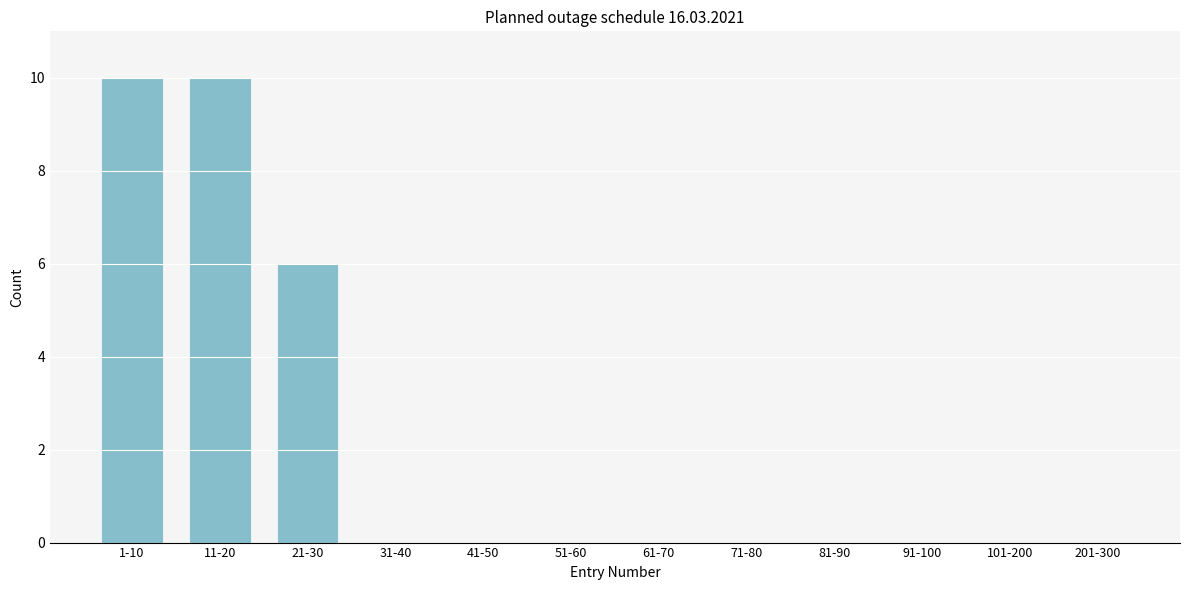

Reading left to right, extract all data points from this chart.

1-10=10	11-20=10	21-30=6	31-40=0	41-50=0	51-60=0	61-70=0	71-80=0	81-90=0	91-100=0	101-200=0	201-300=0